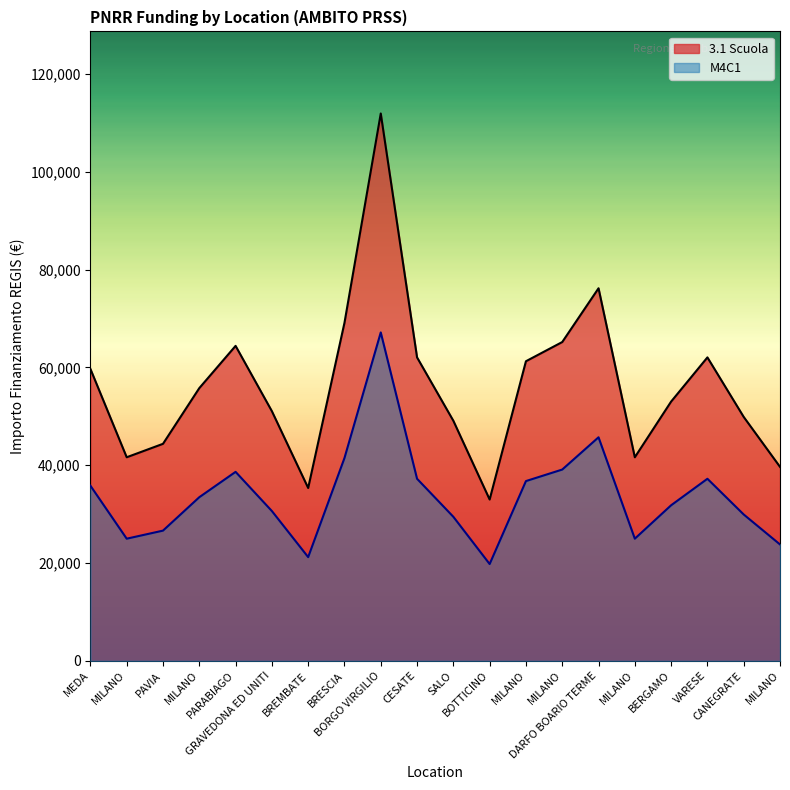

Between GRAVEDONA ED UNITI and VARESE, which series saw the biggest shift?

3.1 Scuola